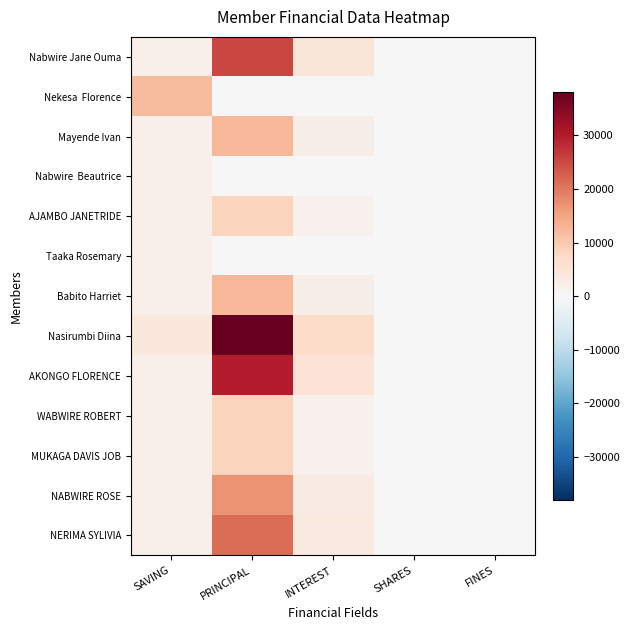

How many categories are shown in the chart?

5